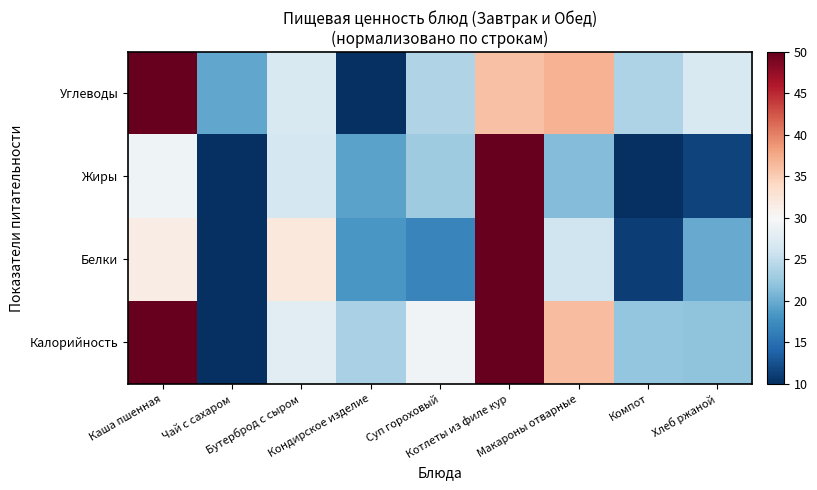

Which series has the widest spread of values?

Калорийность